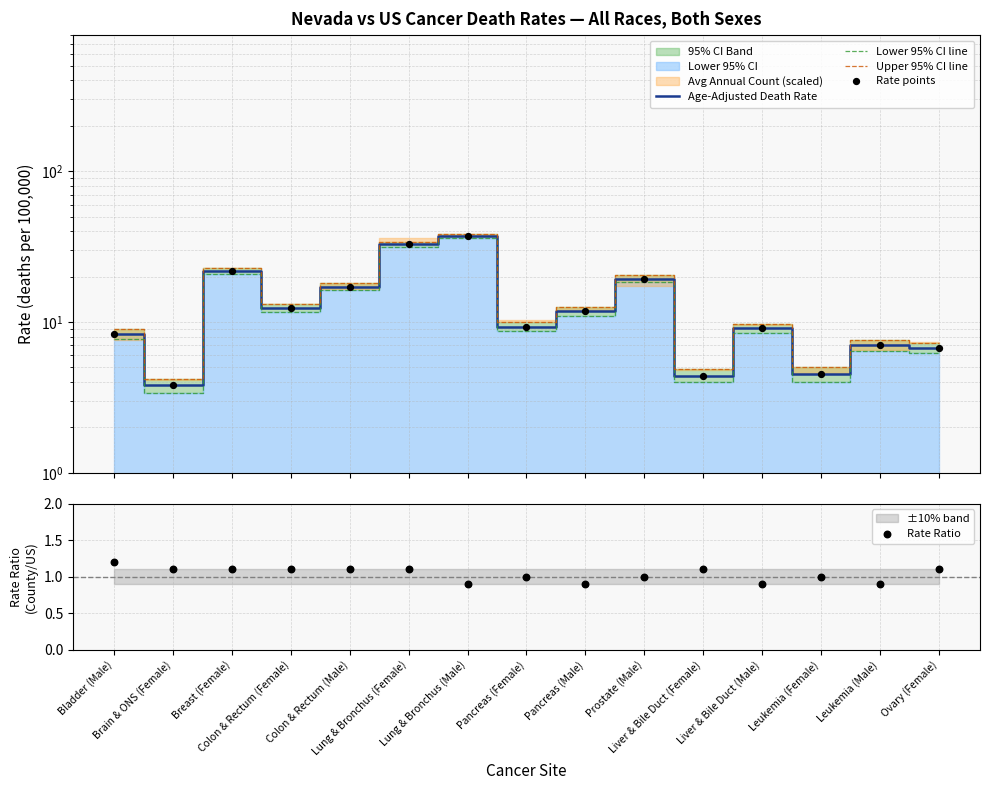

Which series contains the lowest Y value?

Rate Ratio